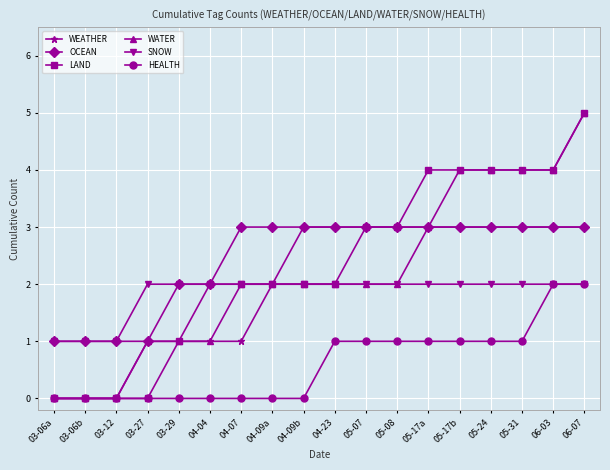

The value of WATER at 04-09a is 2. True or false?

True